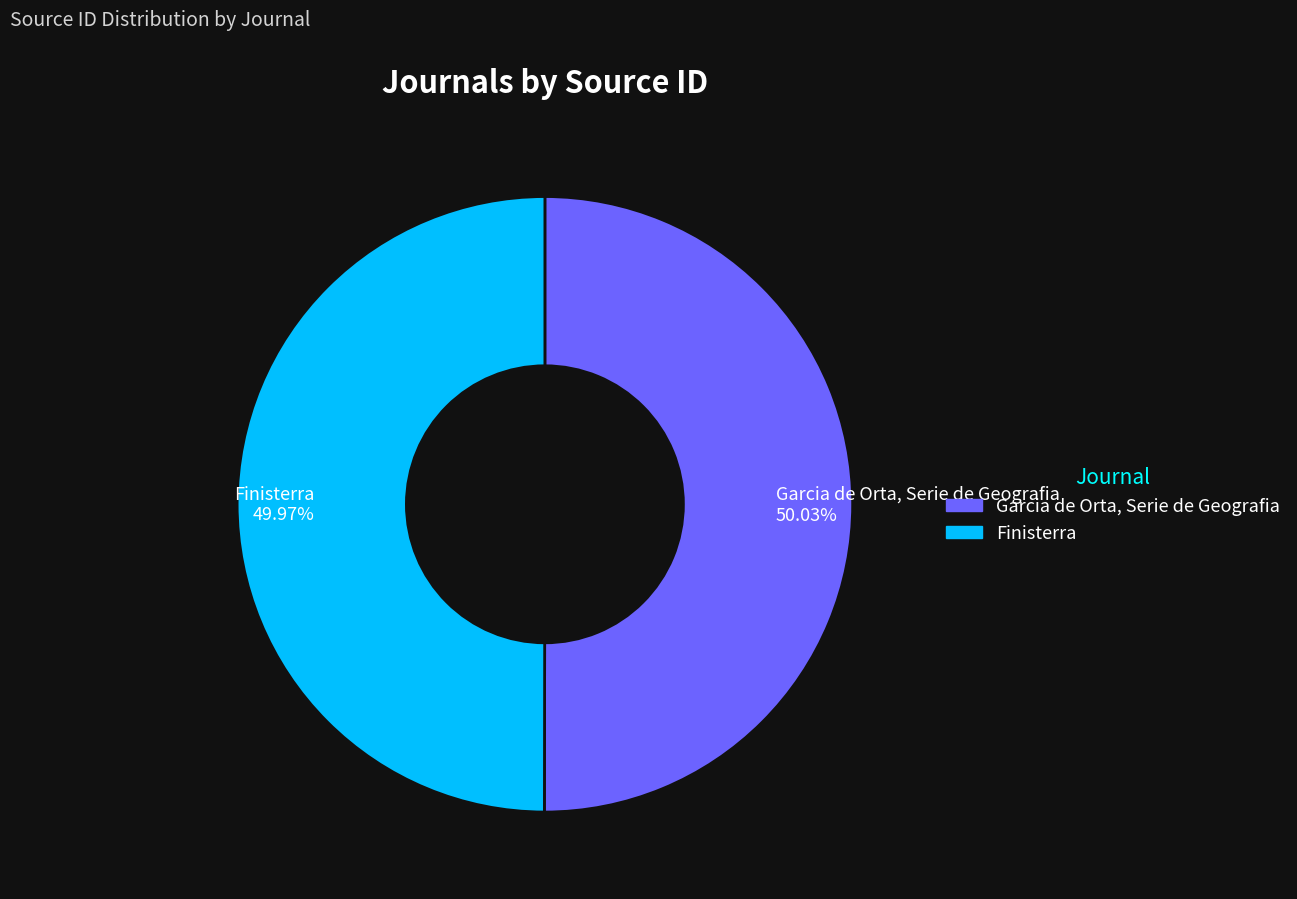

How many slices are in this pie chart?

2